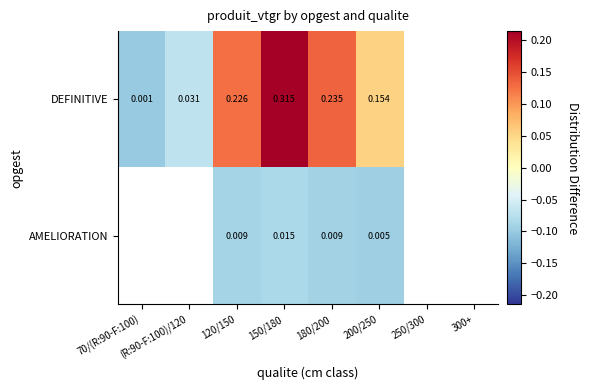

At how many categories does at least one series exceed 0?

4